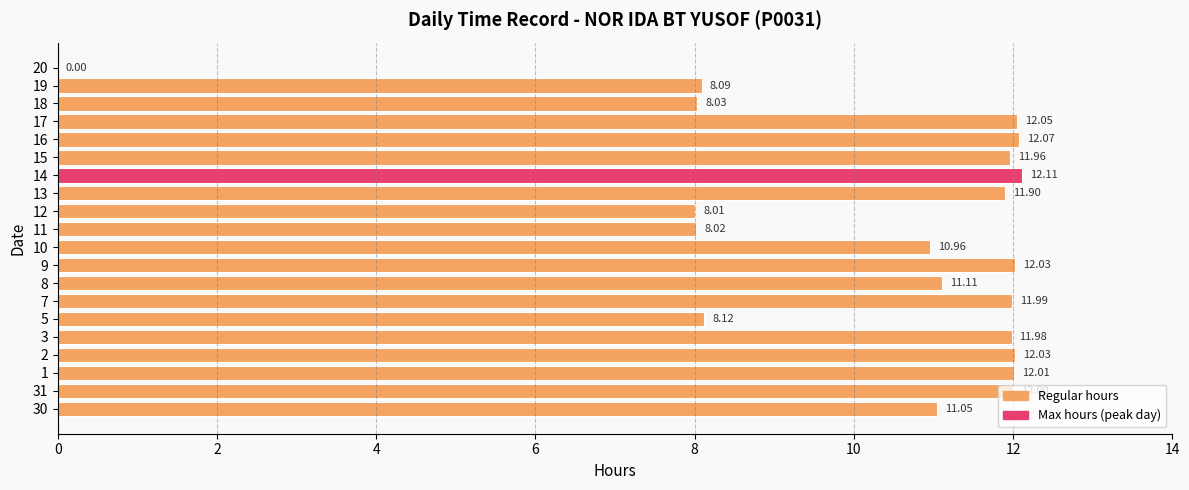

Are the bars grouped side by side (vs. stacked)?

No